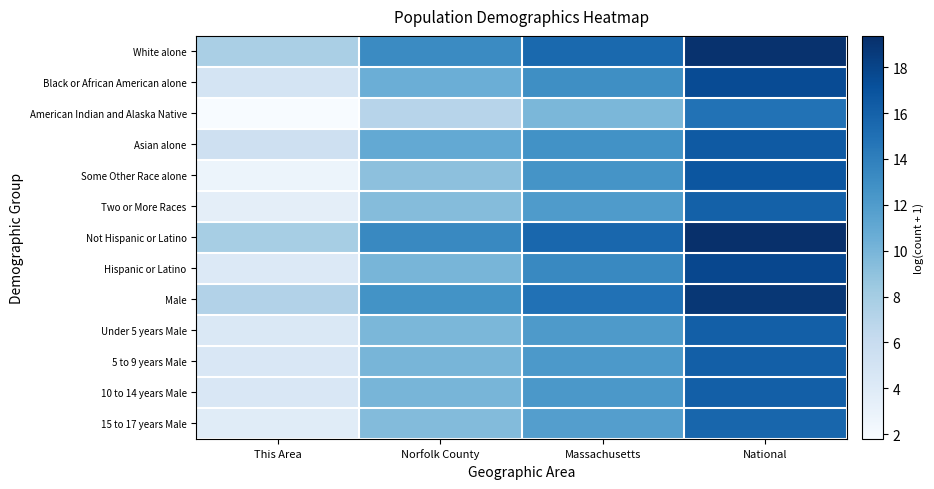

Which category has the highest value across all series?

National